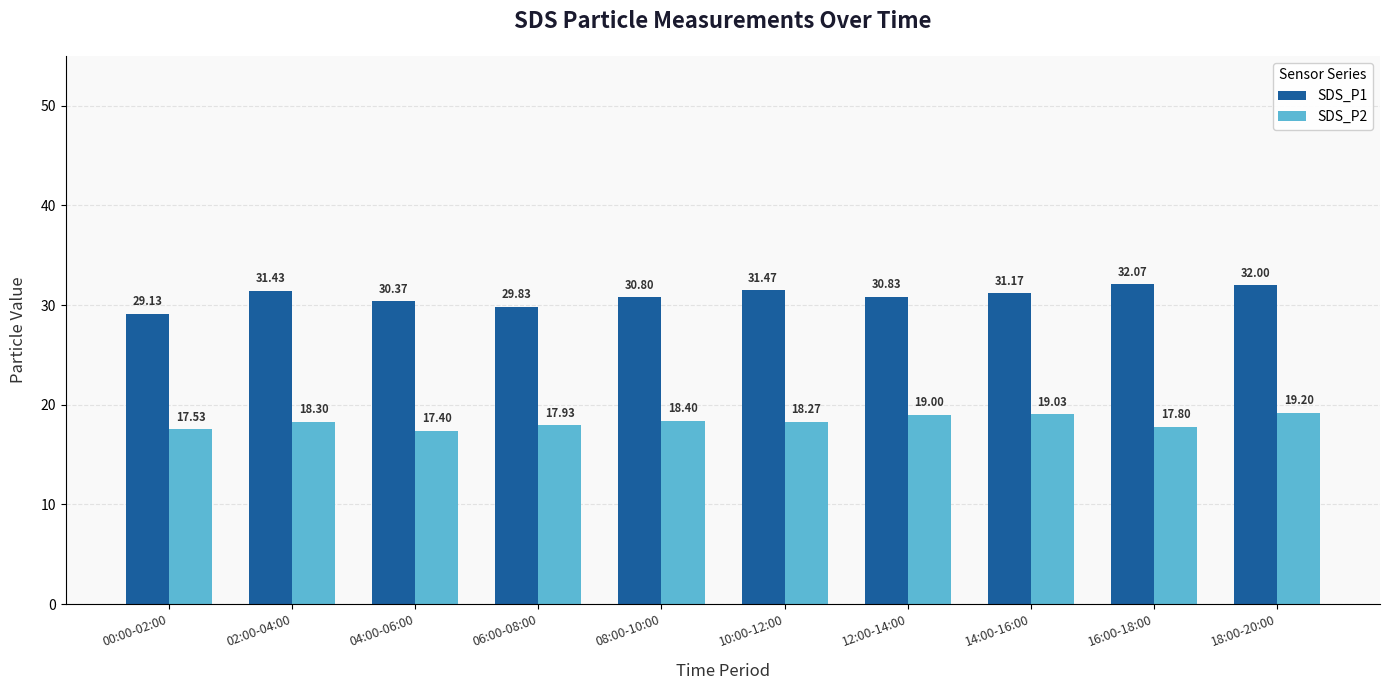

Are the bars grouped side by side (vs. stacked)?

Yes